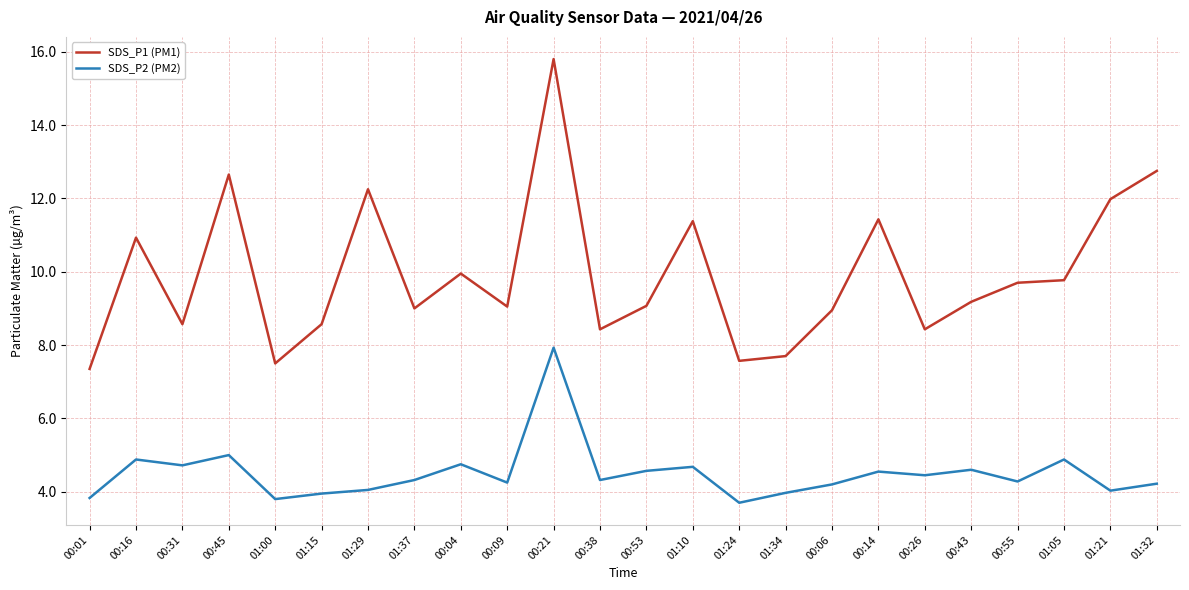

True or false: SDS_P2 (PM2) has a value of 4.3 at 00:55.

True